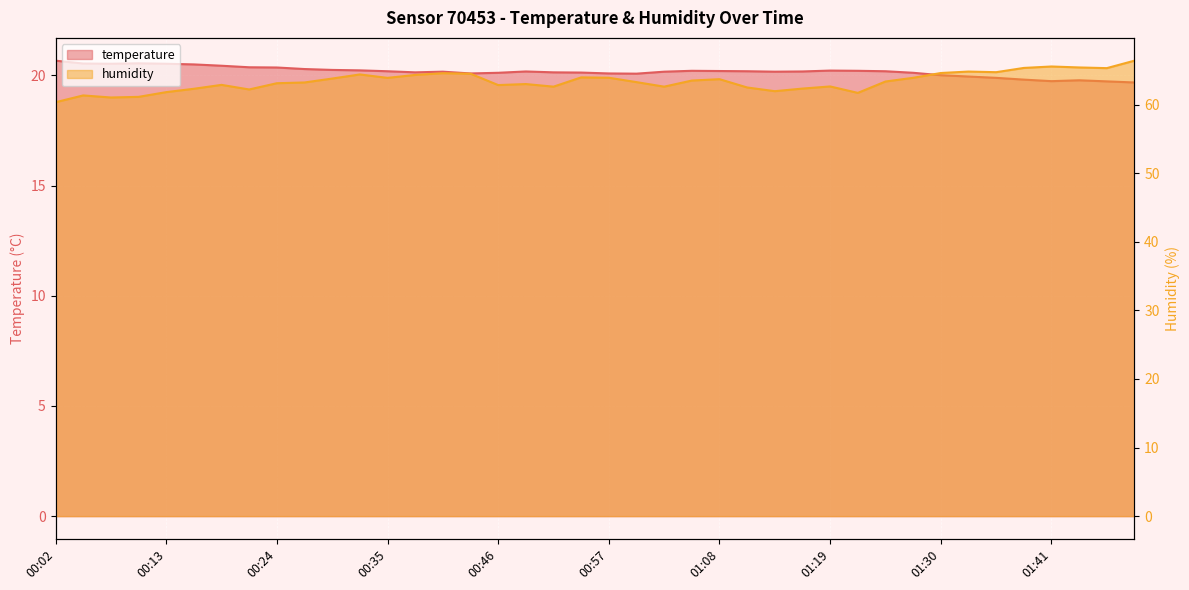

What is the label of the 32nd point from the right?

00:24